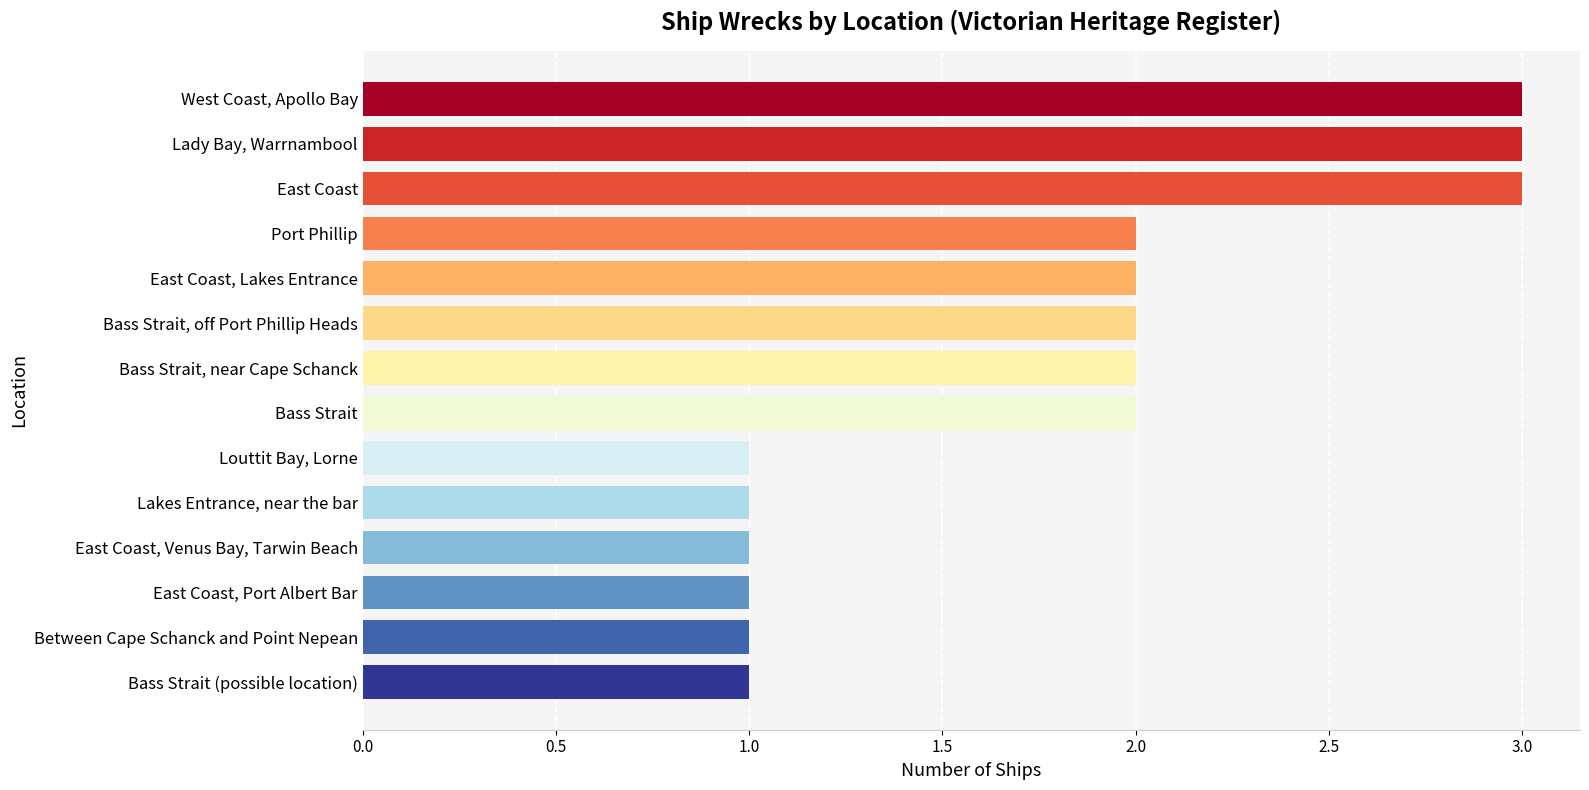

Are the bars horizontal?

Yes